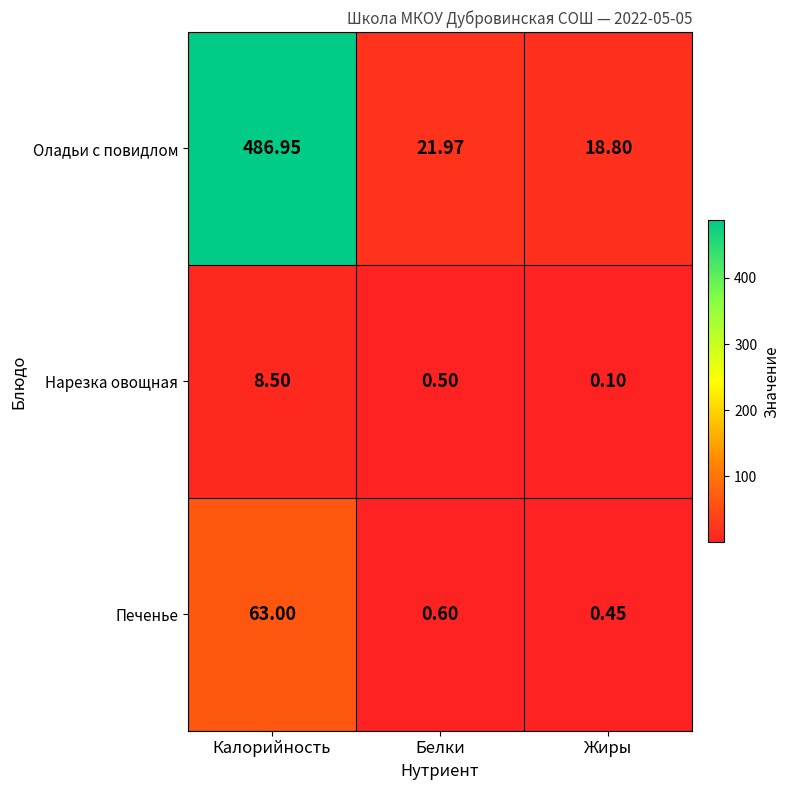

Which series has the largest range (max minus min)?

Оладьи с повидлом